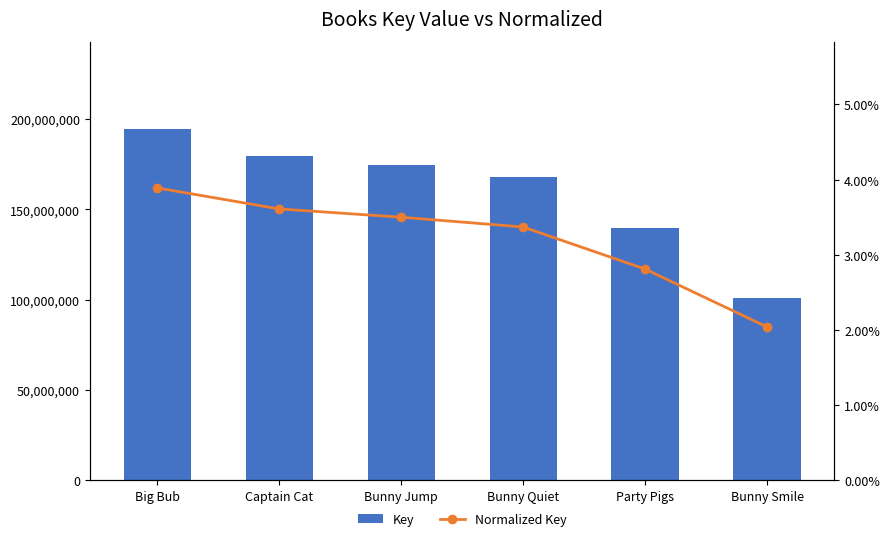

Which category has the lowest value in the Normalized Key series?

Bunny Smile